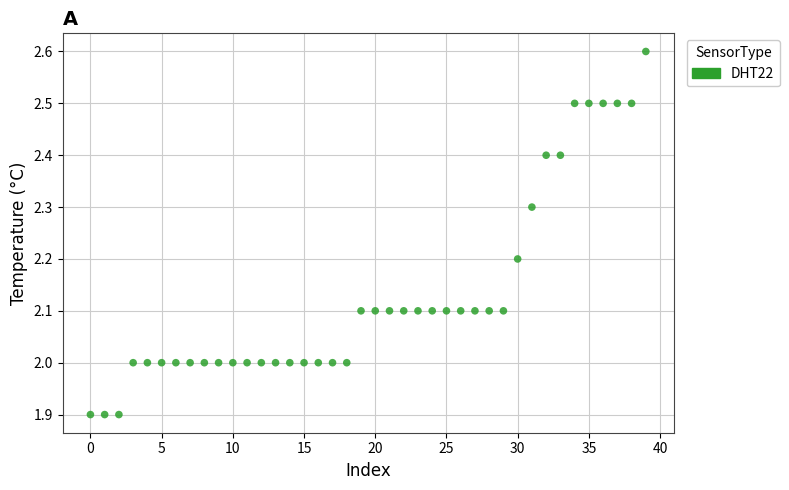

What is the range of Y values (max minus min)?

0.7